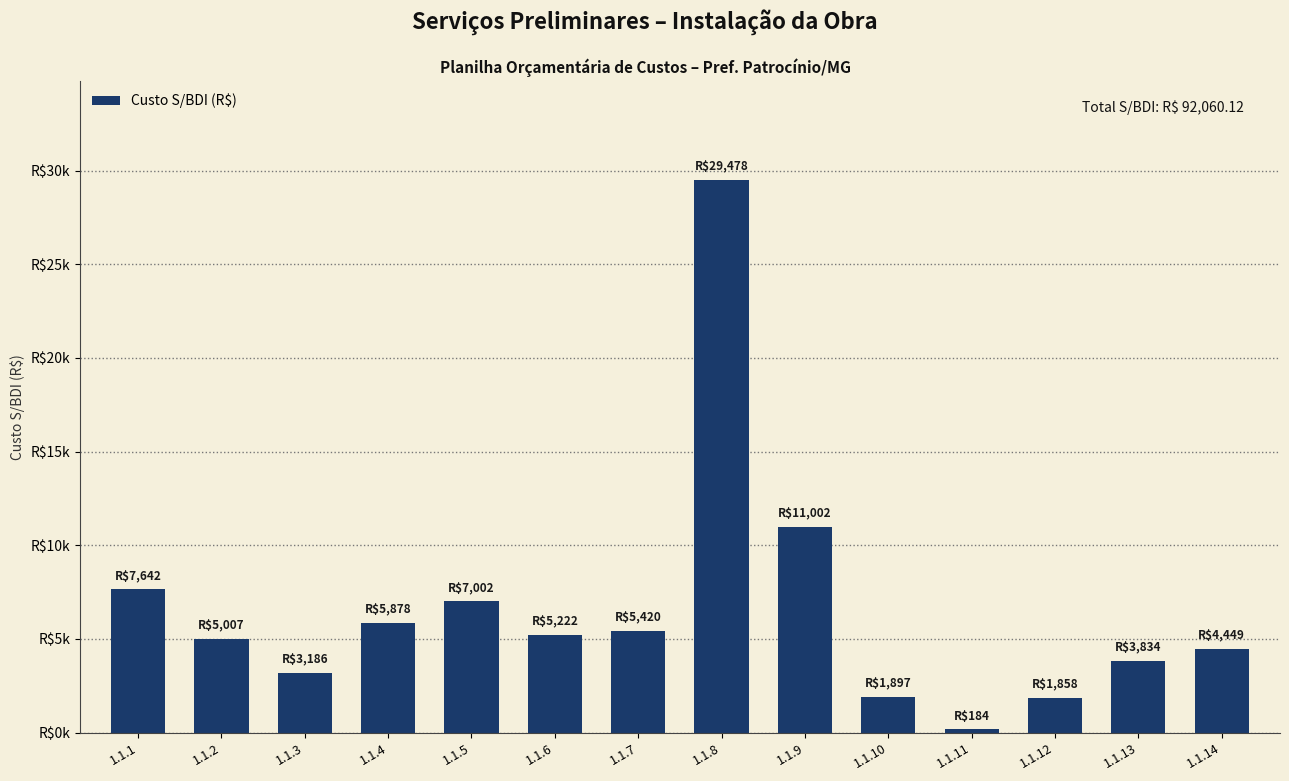

At which label does the data first exceed 5222?

1.1.1